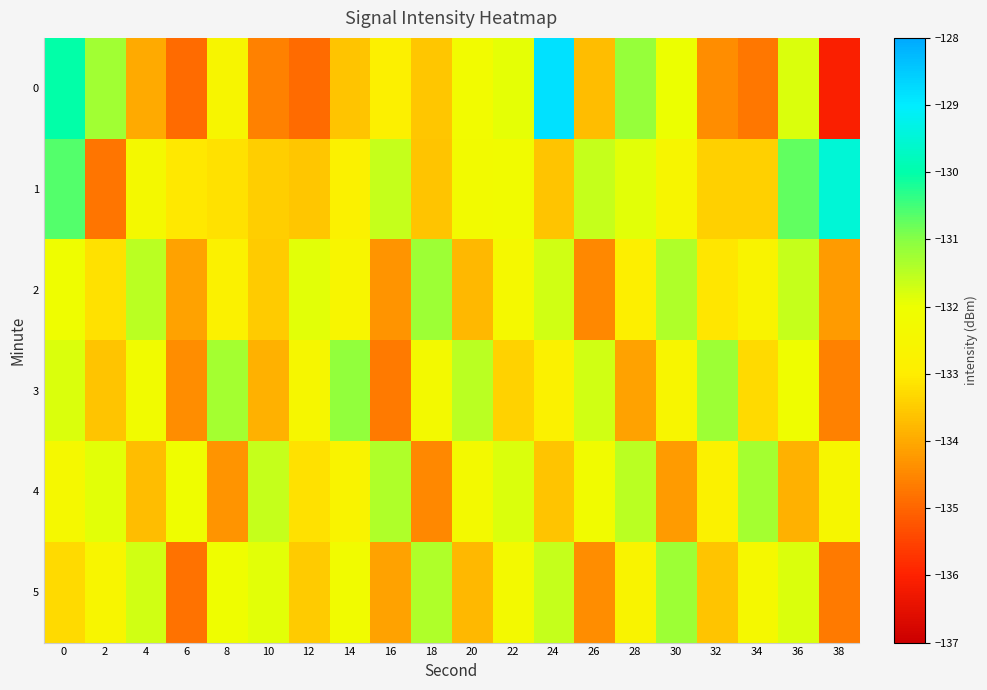

Reading left to right, what are all the values shown in this chart?

0: 0=-130.0	2=-131.3	4=-134.0	6=-134.9	8=-132.6	10=-134.6	12=-134.9	14=-133.6	16=-132.8	18=-133.6	20=-132.3	22=-131.9	24=-128.8	26=-133.7	28=-131.1	30=-132.0	32=-134.4	34=-134.7	36=-131.8	38=-136.1
1: 0=-130.6	2=-134.8	4=-132.4	6=-133.1	8=-133.2	10=-133.5	12=-133.6	14=-132.8	16=-131.6	18=-133.6	20=-132.3	22=-132.2	24=-133.6	26=-131.6	28=-131.9	30=-132.6	32=-133.4	34=-133.4	36=-130.7	38=-129.5
2: 0=-132.1	2=-133.2	4=-131.5	6=-134.1	8=-132.8	10=-133.5	12=-131.9	14=-132.6	16=-134.3	18=-131.2	20=-133.8	22=-132.4	24=-131.7	26=-134.5	28=-132.9	30=-131.4	32=-133.1	34=-132.7	36=-131.6	38=-134.2
3: 0=-131.8	2=-133.6	4=-132.2	6=-134.4	8=-131.3	10=-133.9	12=-132.5	14=-131.1	16=-134.7	18=-132.3	20=-131.5	22=-133.4	24=-132.8	26=-131.7	28=-134.1	30=-132.6	32=-131.2	34=-133.3	36=-132.1	38=-134.6
4: 0=-132.4	2=-131.9	4=-133.7	6=-132.1	8=-134.3	10=-131.6	12=-133.2	14=-132.7	16=-131.4	18=-134.5	20=-132.3	22=-131.8	24=-133.6	26=-132.2	28=-131.5	30=-134.2	32=-132.8	34=-131.3	36=-133.9	38=-132.5
5: 0=-133.3	2=-132.6	4=-131.7	6=-134.8	8=-132.1	10=-131.9	12=-133.5	14=-132.2	16=-134.1	18=-131.4	20=-133.8	22=-132.3	24=-131.6	26=-134.4	28=-132.7	30=-131.2	32=-133.6	34=-132.4	36=-131.8	38=-134.7